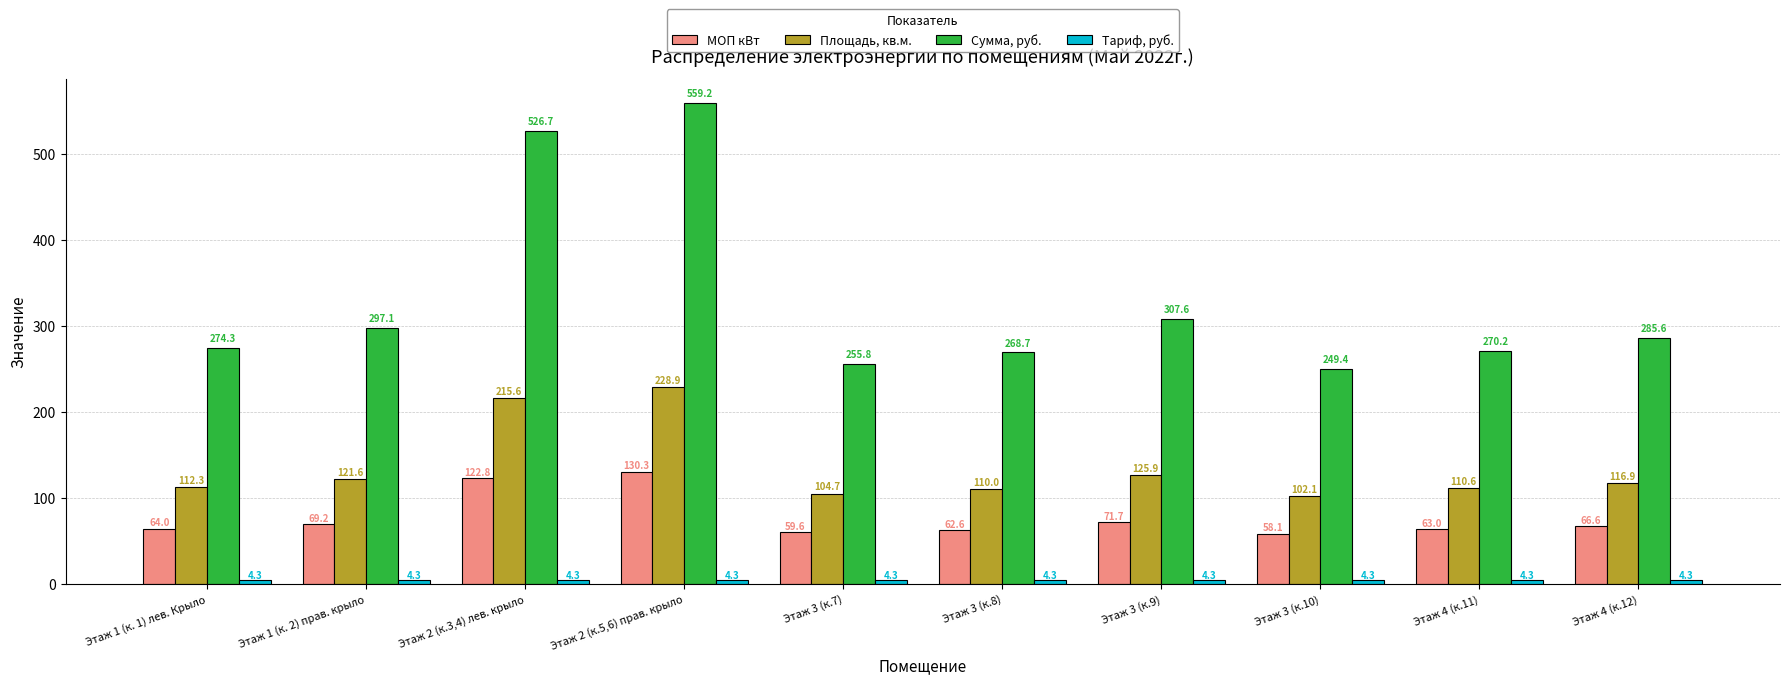

At how many categories does at least one series exceed 464?

2